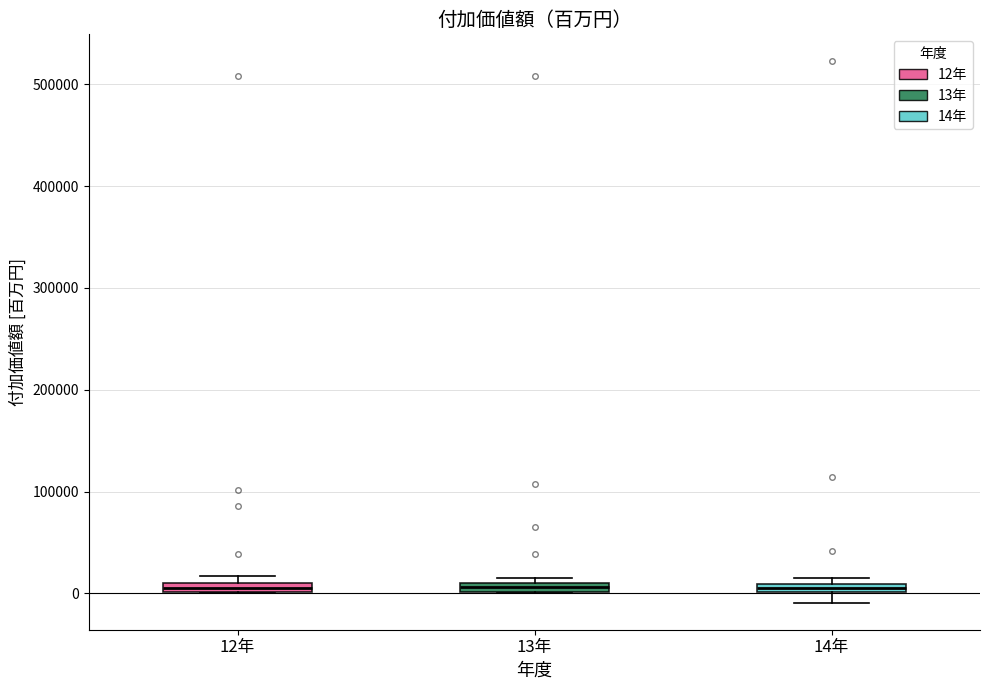

Where is the lower edge of the box for 14年 on the y-axis? The values are not printed on the chart, so give them approximately, as read against the axis.

0